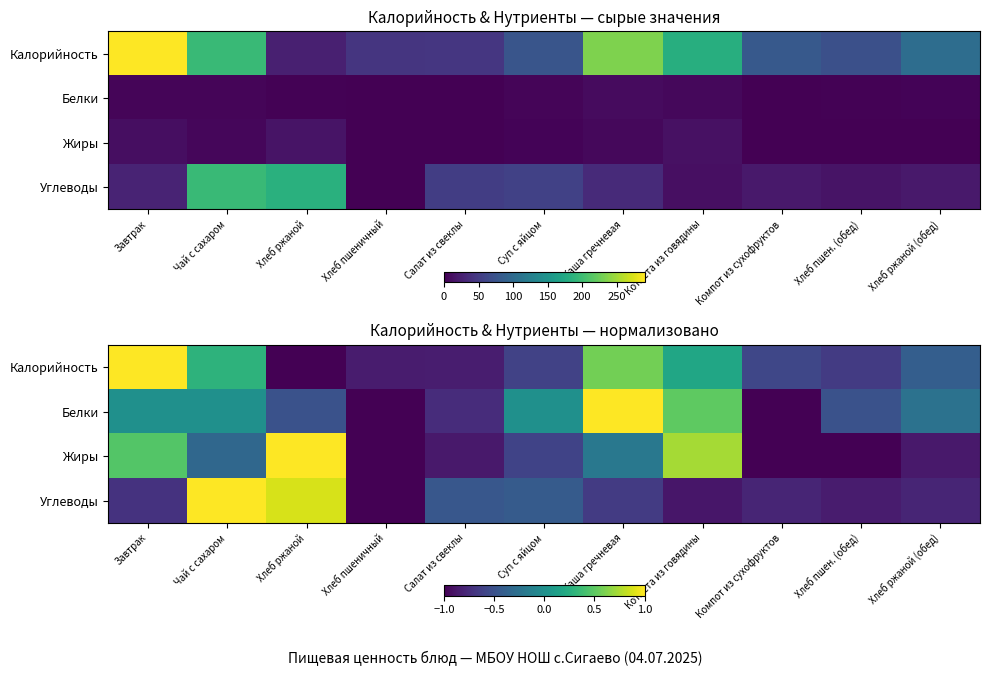

What is the sum of all Калорийность values?

-2.9